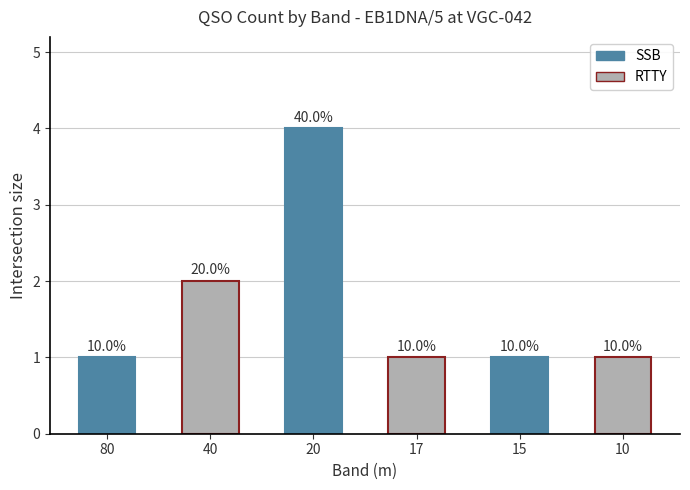

Rank the categories by value from highest to lowest.

20, 40, 80, 17, 15, 10